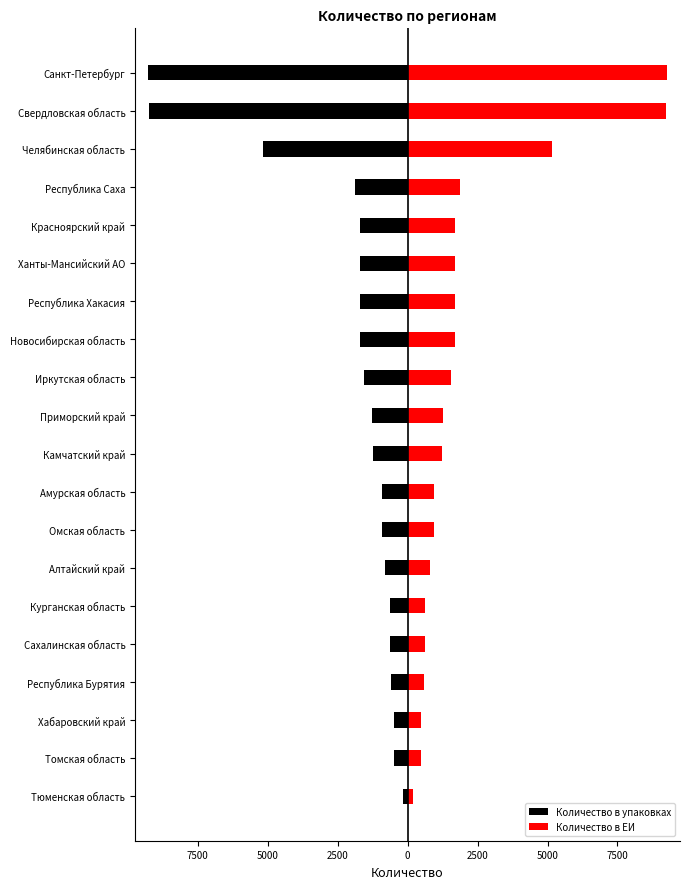

Read the Количество в ЕИ value at Челябинская область, to the nearest 100.

5200